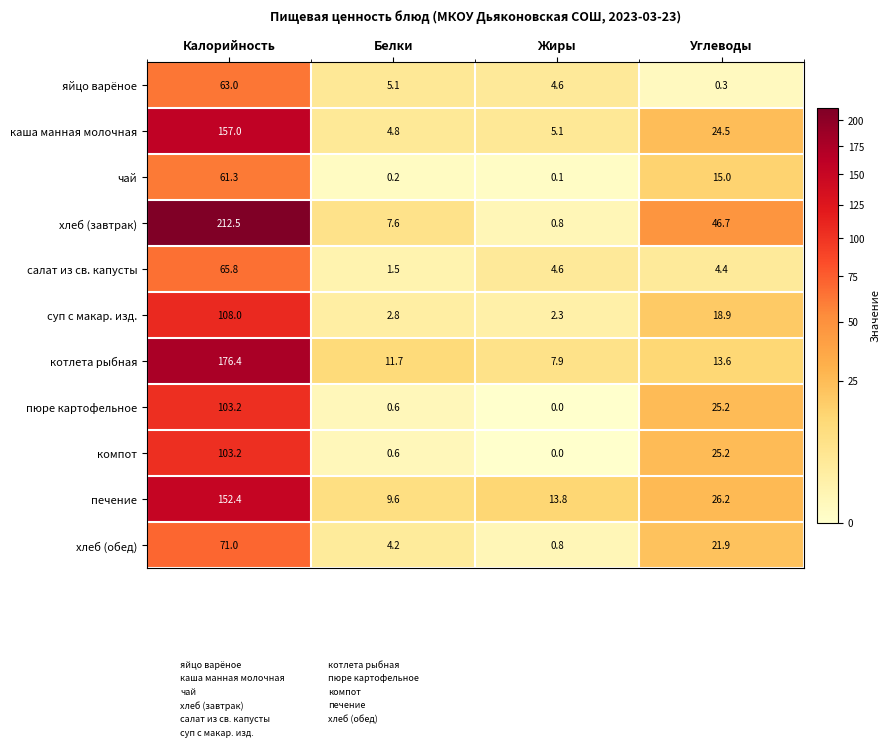

Which series changed the most between Калорийность and Белки?

хлеб (завтрак)